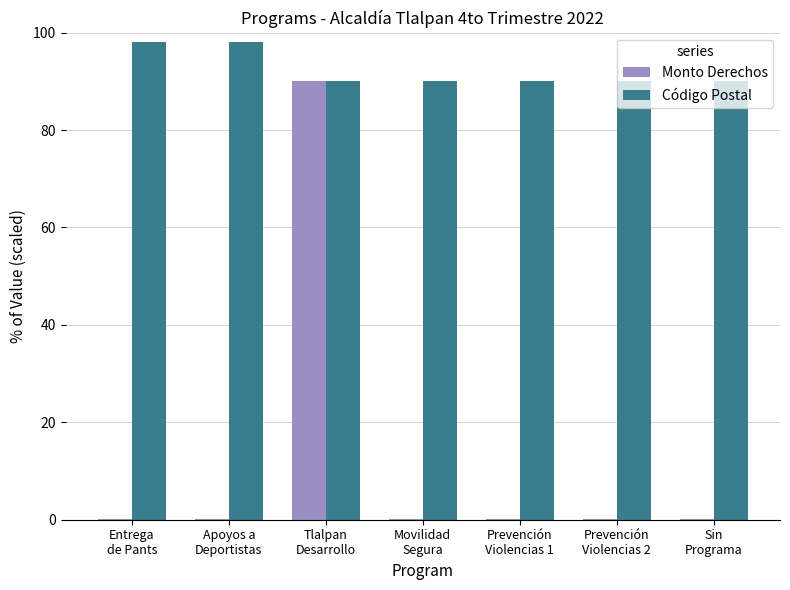

Reading left to right, transcribe all the data shown in this chart.

Monto Derechos: Entrega
de Pants=0.1	Apoyos a
Deportistas=0.1	Tlalpan
Desarrollo=90.0	Movilidad
Segura=0.1	Prevención
Violencias 1=0.1	Prevención
Violencias 2=0.1	Sin
Programa=0.1
Código Postal: Entrega
de Pants=98.0	Apoyos a
Deportistas=98.0	Tlalpan
Desarrollo=90.0	Movilidad
Segura=90.0	Prevención
Violencias 1=90.0	Prevención
Violencias 2=90.0	Sin
Programa=90.0